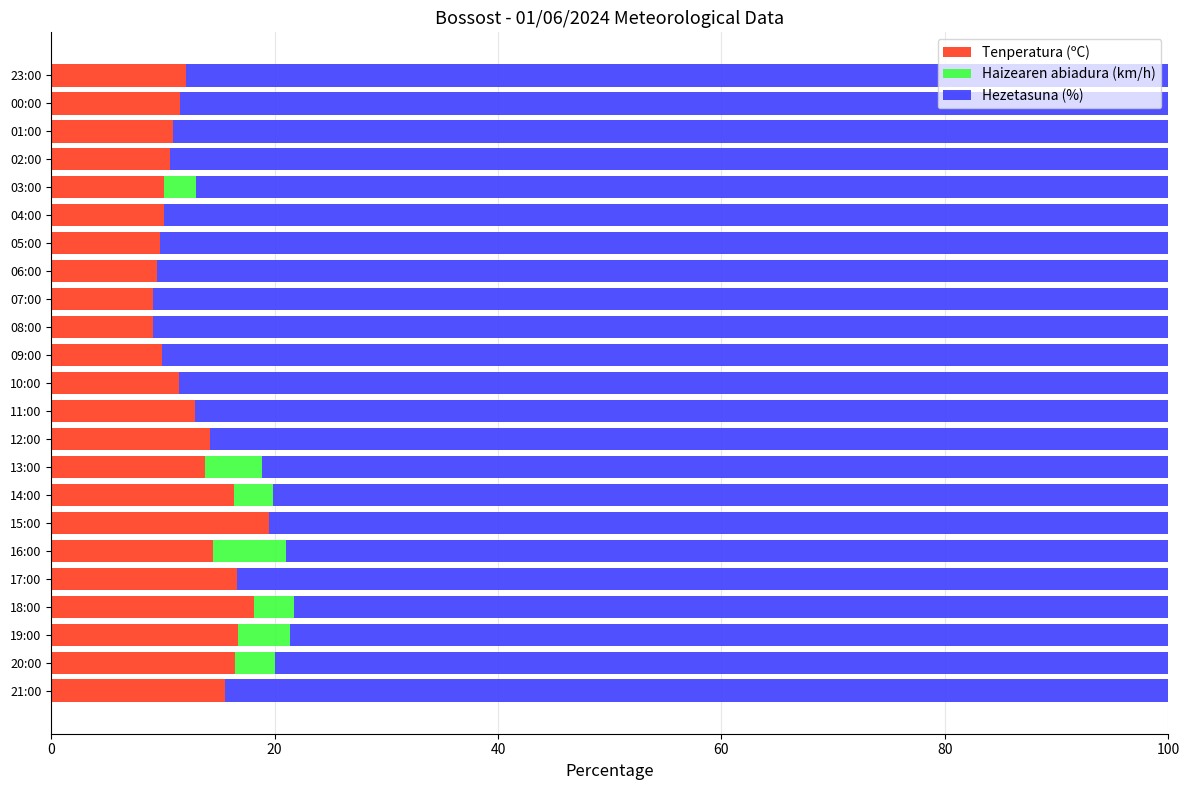

What is the total value across all series at 16:00?

100.0